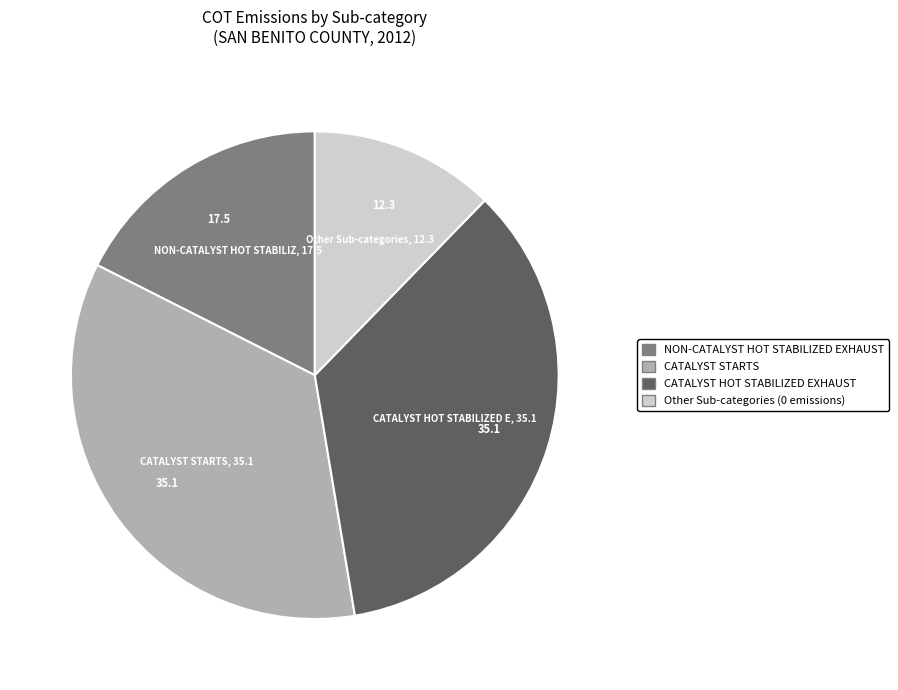

Does any single category account for the majority?

No